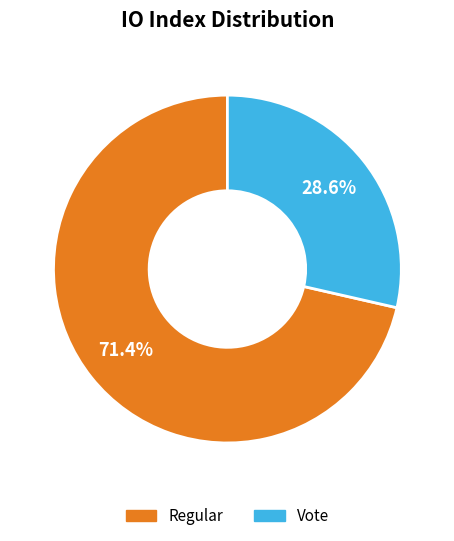

Is Regular the majority of the pie?

Yes